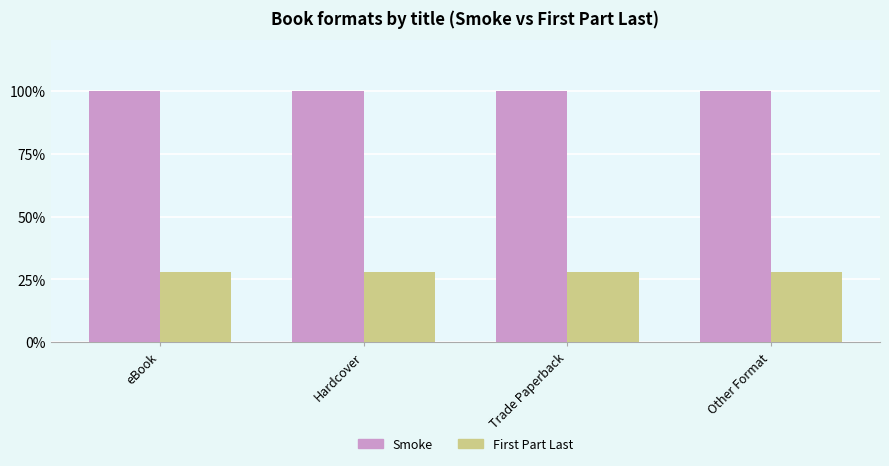

What is the sum of the Smoke values at Other Format and Trade Paperback?

200.0